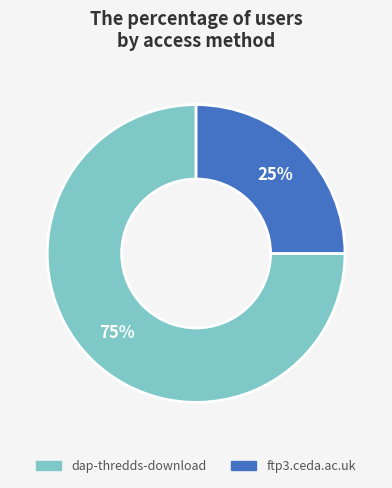

How many segments does this pie chart have?

2